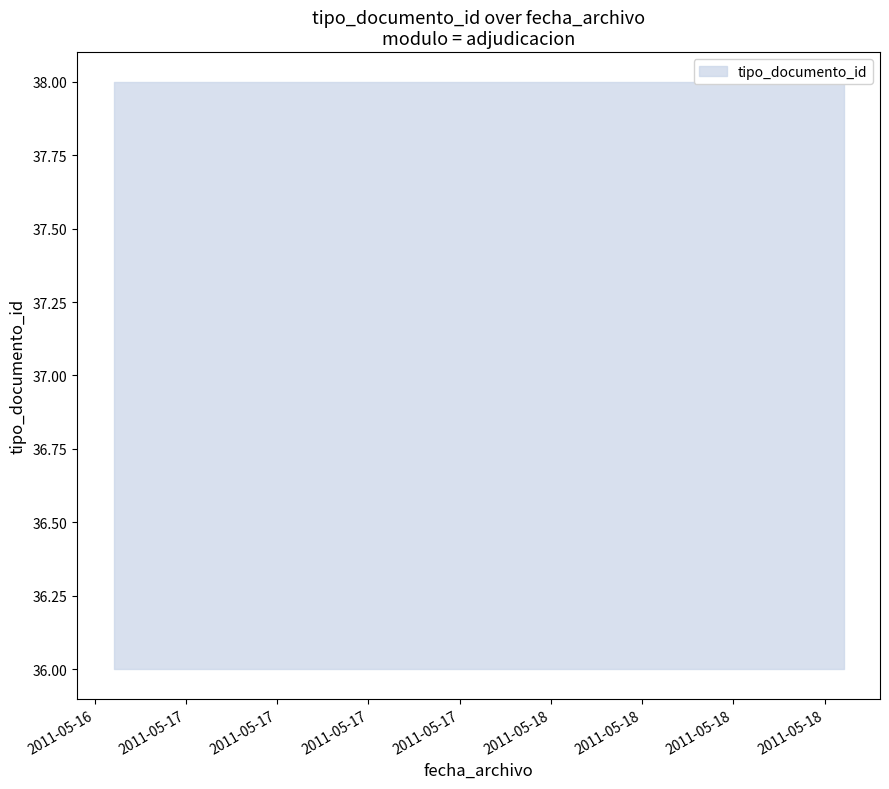

What is the sum of all values?

111